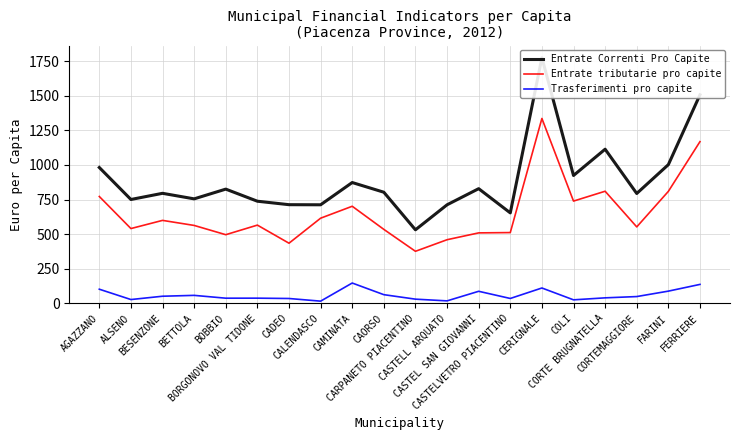

What is the difference between the second highest and second lowest values in the Entrate tributarie pro capite series?

734.2